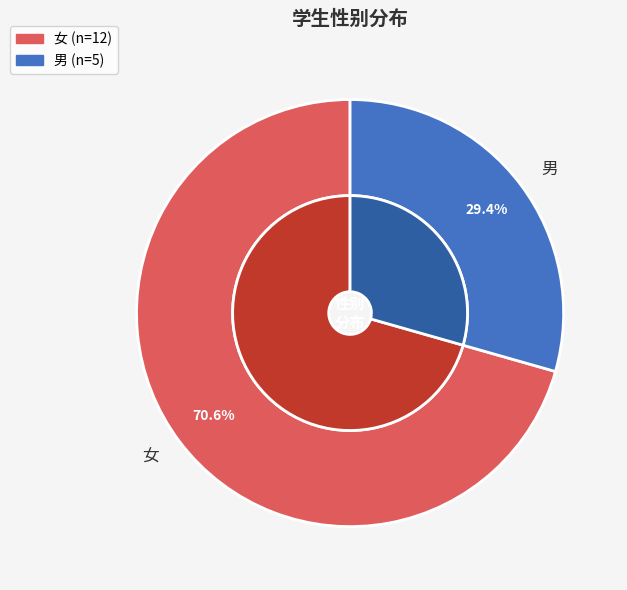

Which slice is the smallest?

男